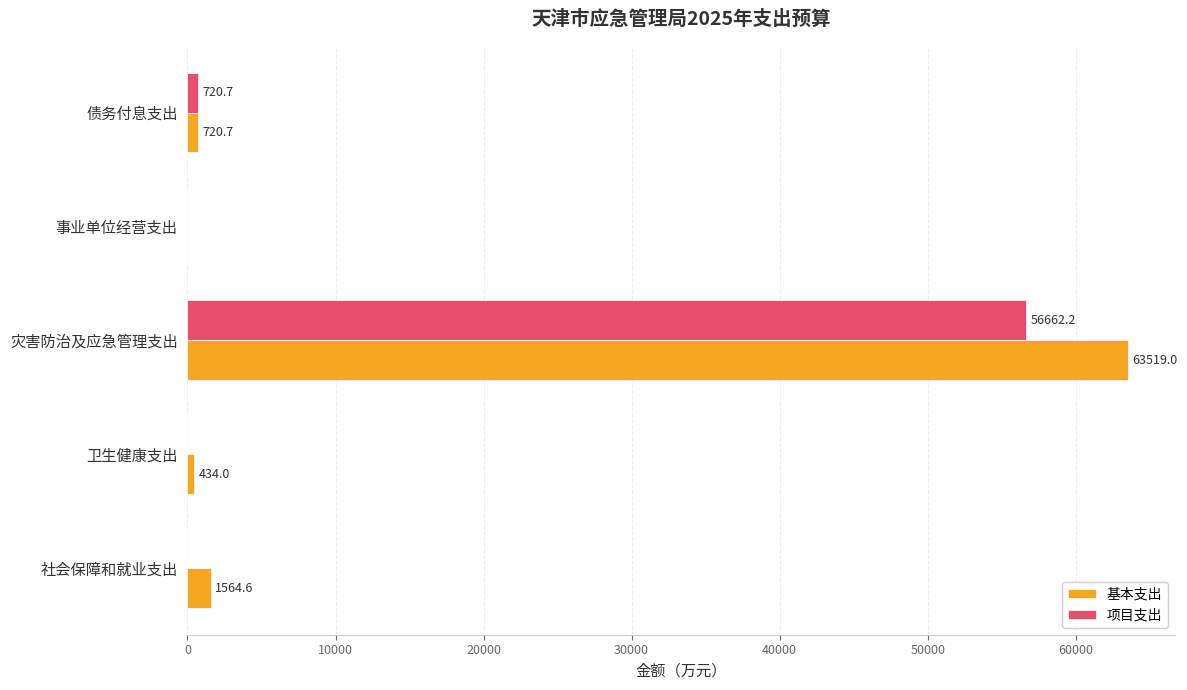

Where is 项目支出 nearest to the value 28331?

债务付息支出